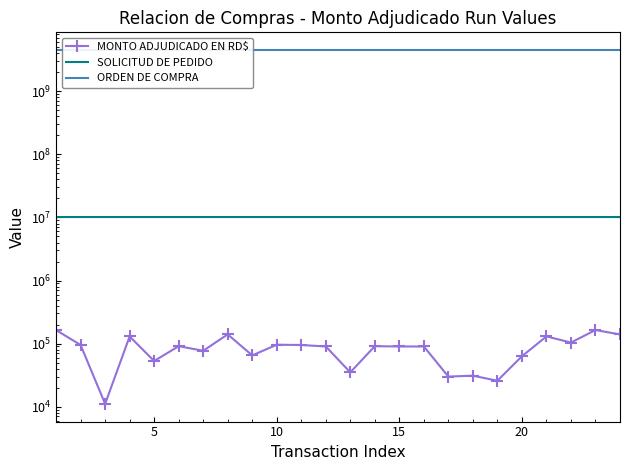

In SOLICITUD DE PEDIDO, how many points are higher than both neighbors (excluding endpoints)?

6